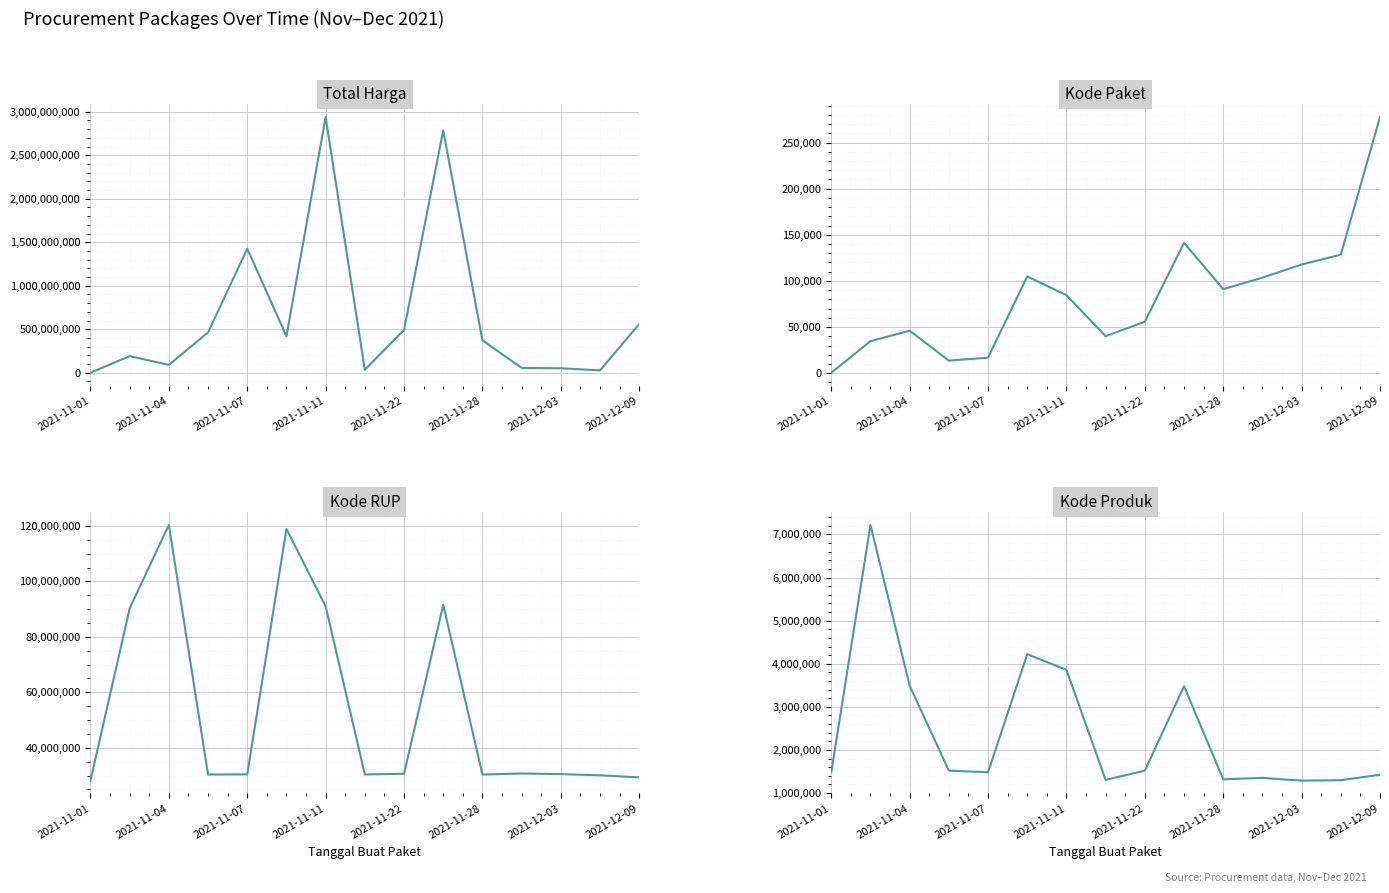

Which series has the largest total across all categories?

Total Harga